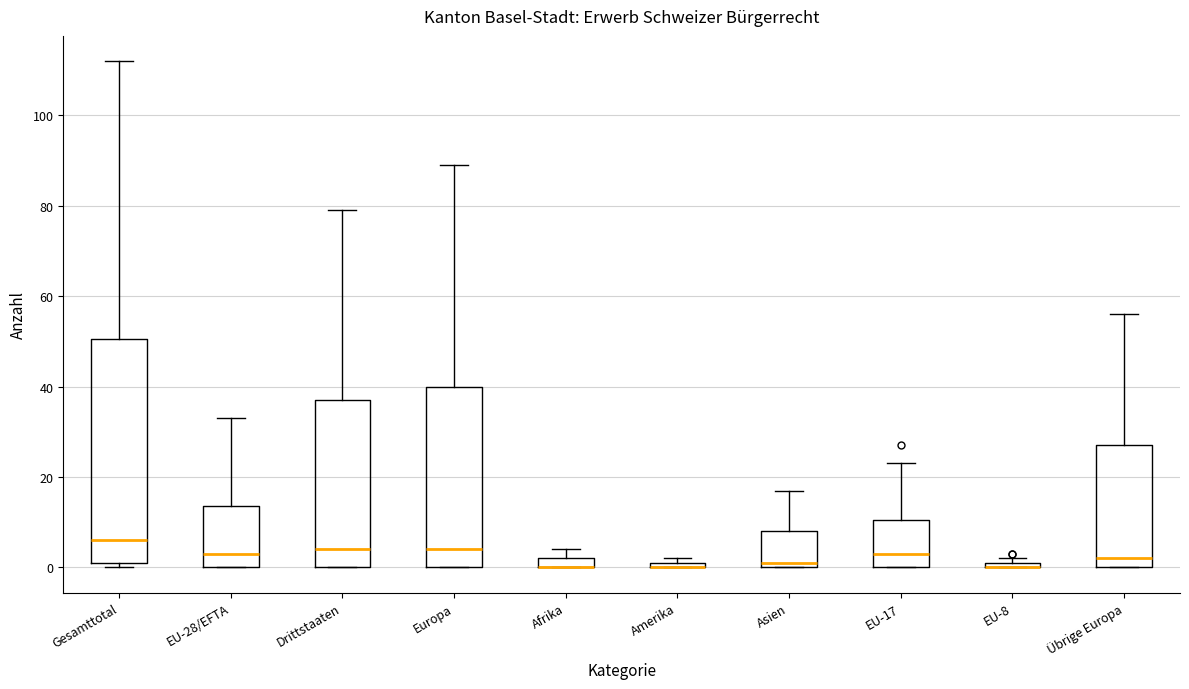

Comparing the boxes themselves (not the whiskers), which one is the tallest?

Gesamttotal